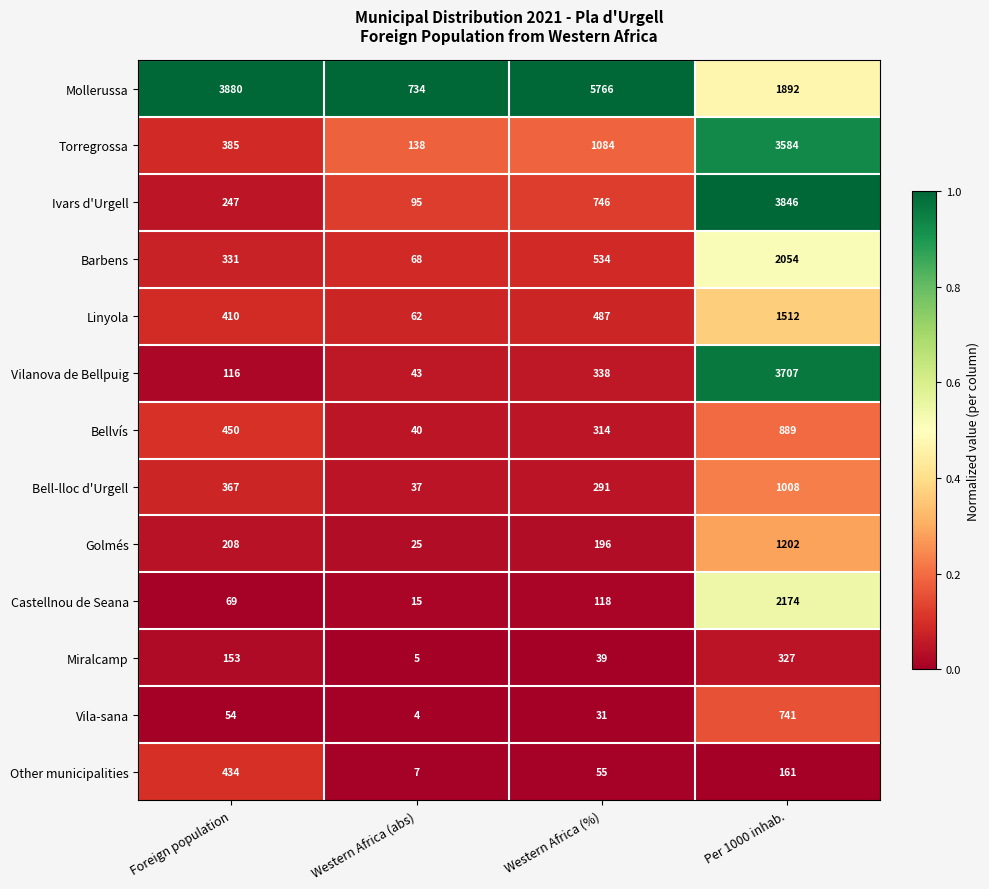

True or false: Ivars d'Urgell has a value of 95 at Western Africa (abs).

True